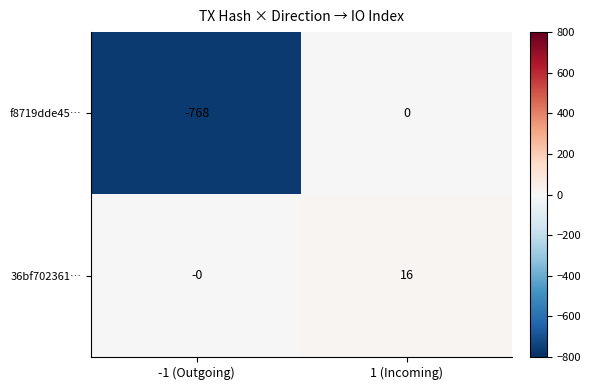

Reading left to right, extract all data points from this chart.

f8719dde45…: -768	0
36bf702361…: 0	16